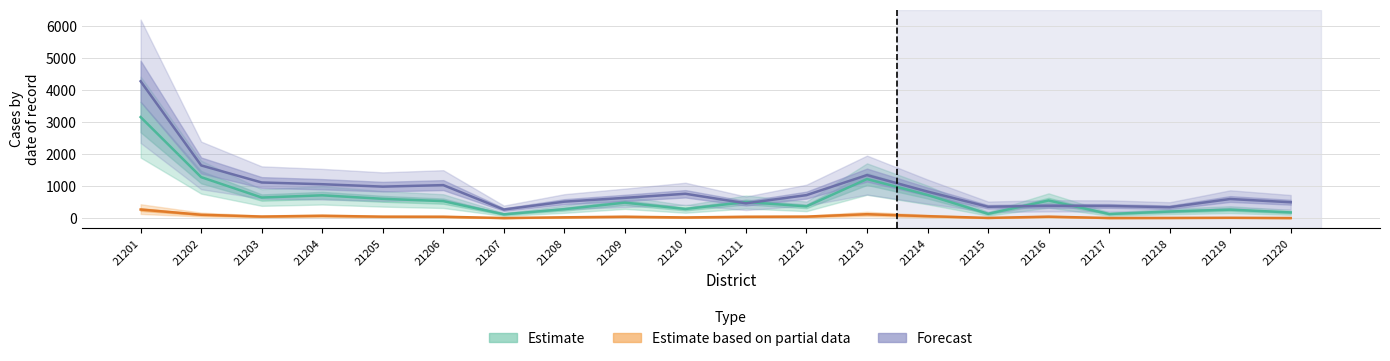

What is the value of the Estimate based on partial data point at the 3rd from the left?

55